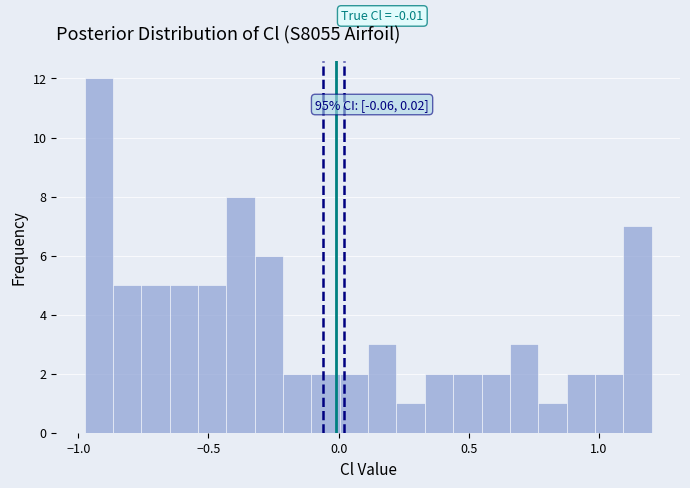

Around what value on the x-axis is the tallest bar? Give the approximate position of its centre, as read against the axis.

-0.90